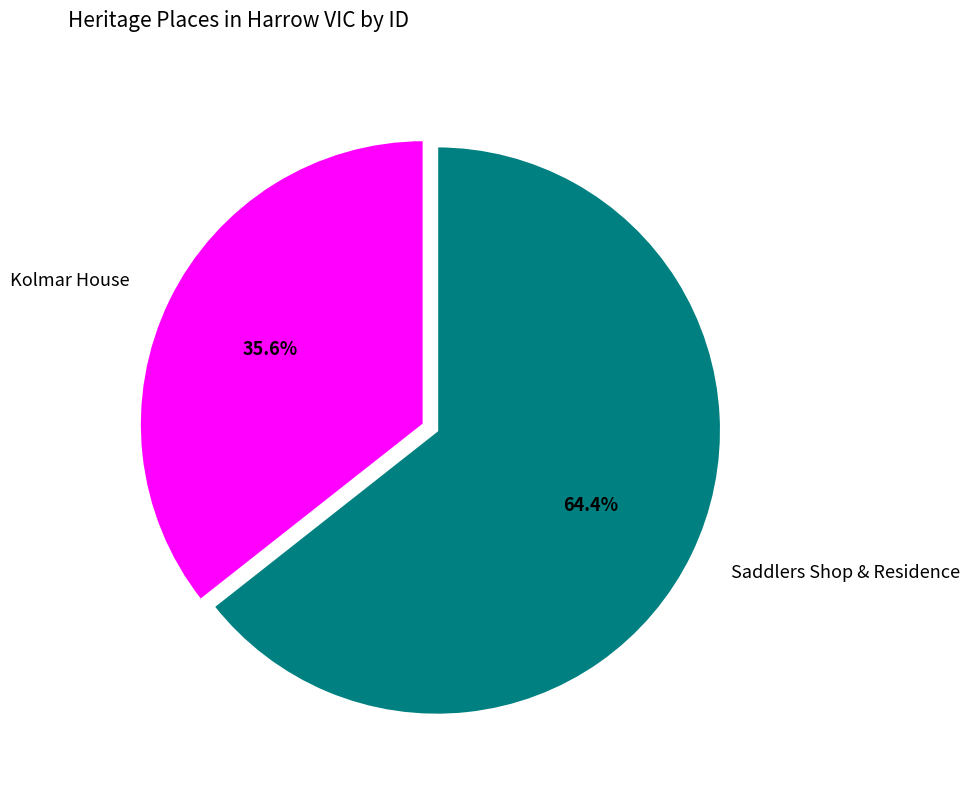

To the nearest percent, what percentage of the pie is Saddlers Shop & Residence?

64%